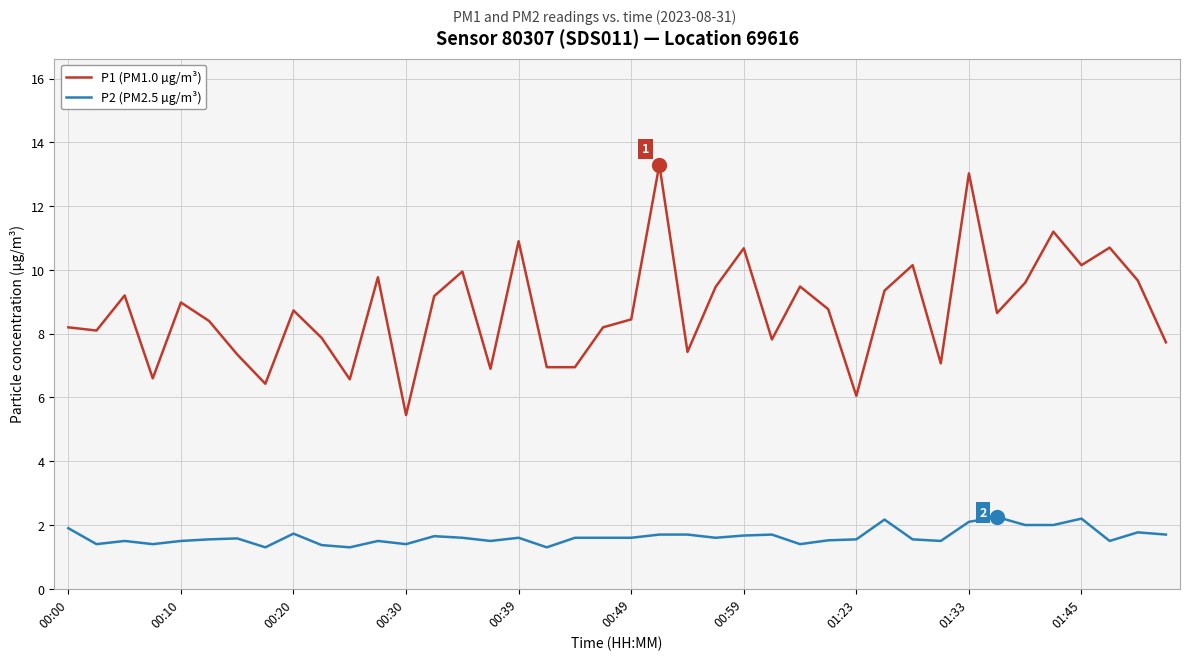

Rank the series by their average value, from lowest to highest.

P2 (PM2.5 µg/m³), P1 (PM1.0 µg/m³)